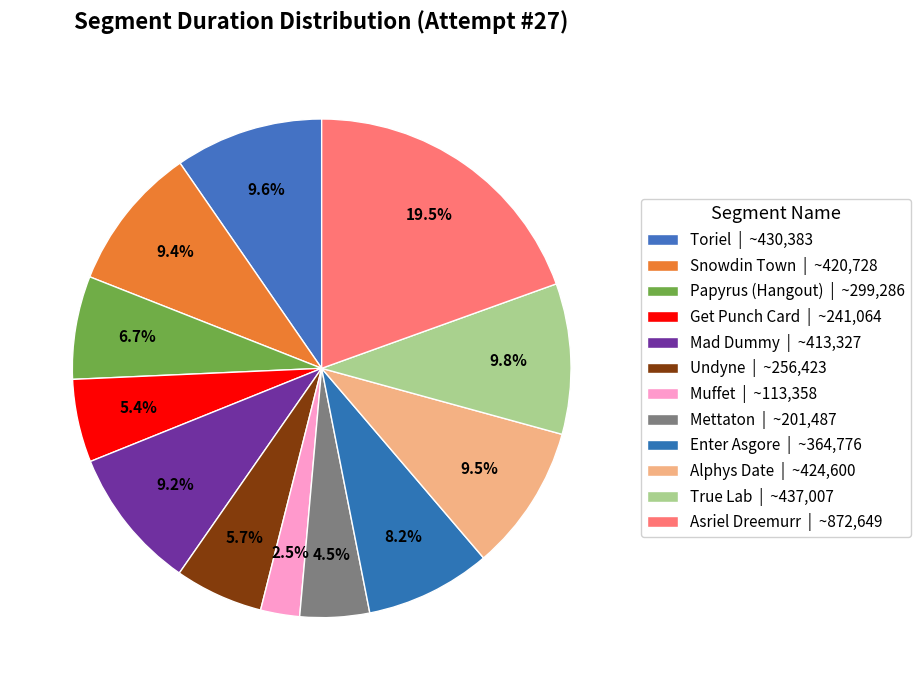

Which category has the biggest portion of the pie?

Asriel Dreemurr